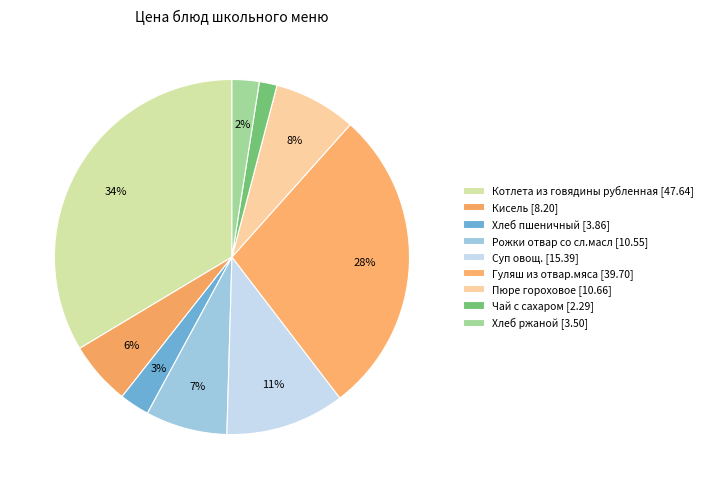

Is there any slice that represents more than half of the pie?

No